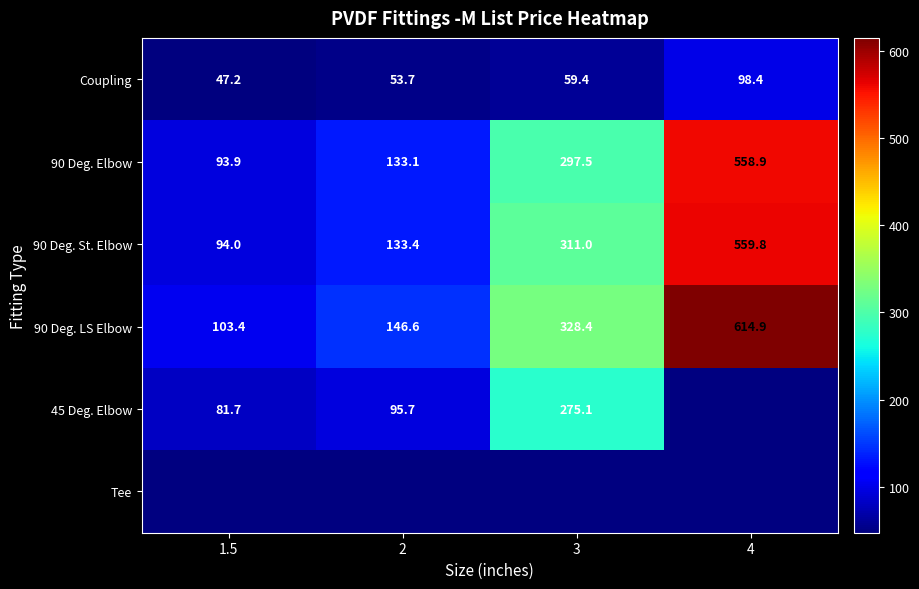

List the labels in order of Coupling value, smallest first.

1.5, 2, 3, 4